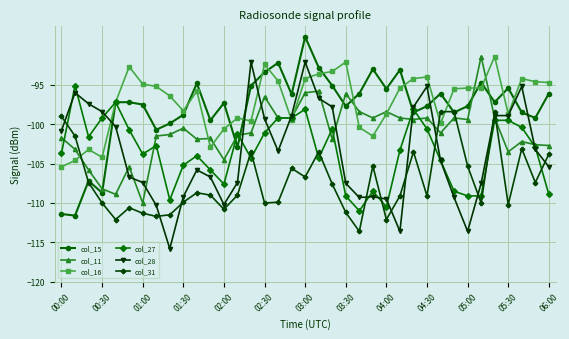

Is this an area chart (filled region under the line)?

No